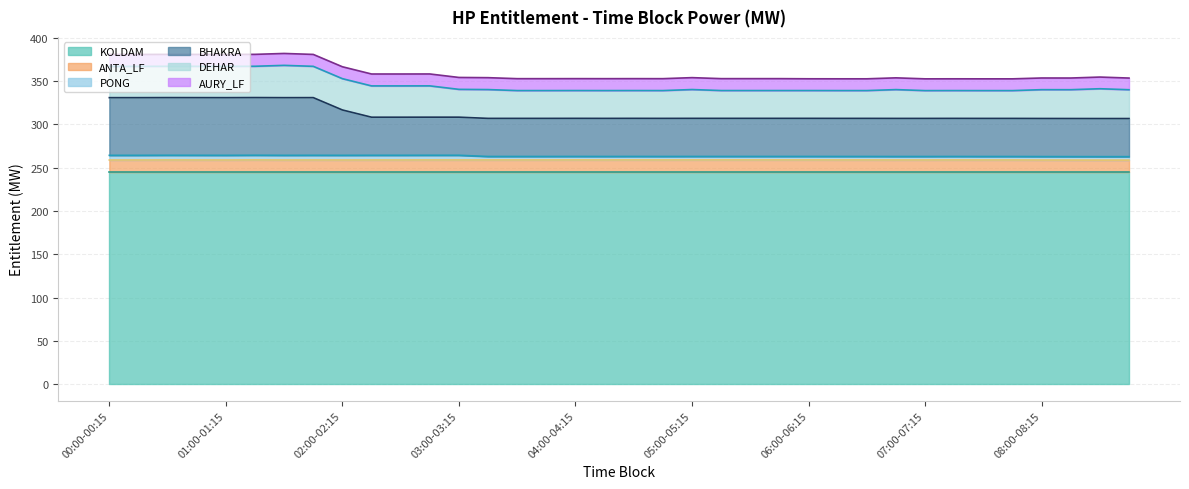

What is the highest value of the KOLDAM series?

244.7